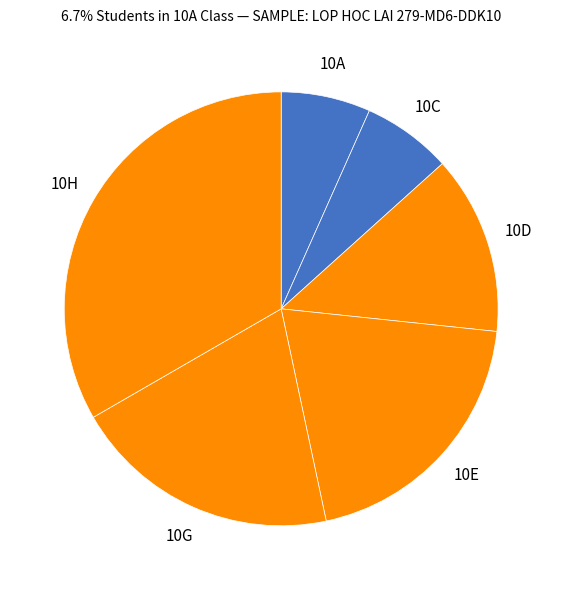

To the nearest percent, what is the difference between the largest and smallest slice percentages?

27%